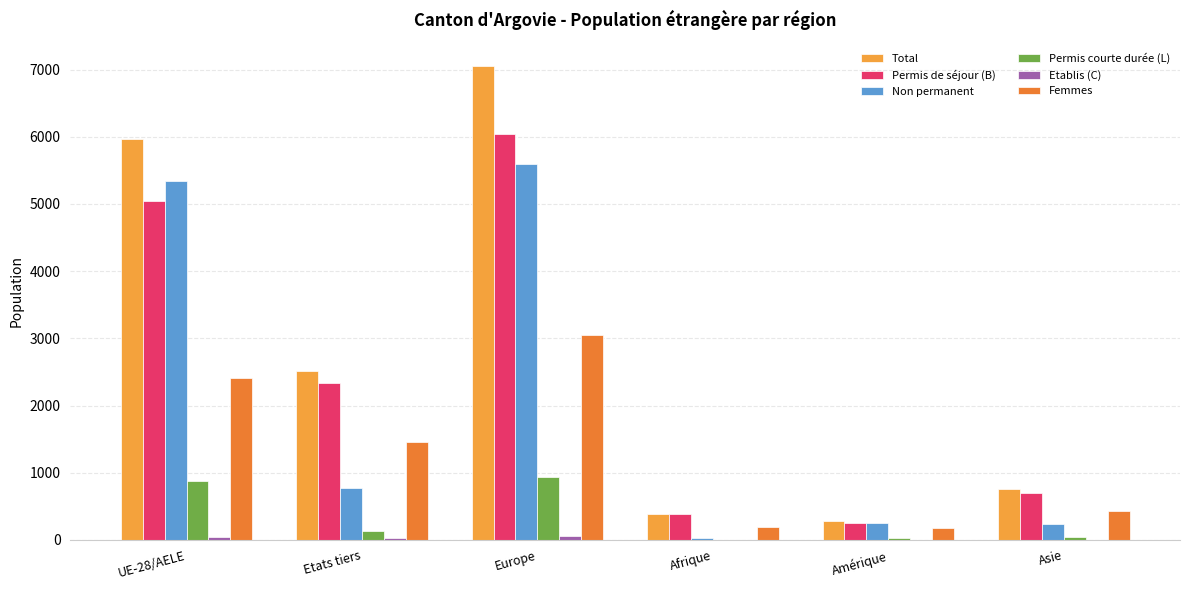

At how many categories does at least one series exceed 1138?

3